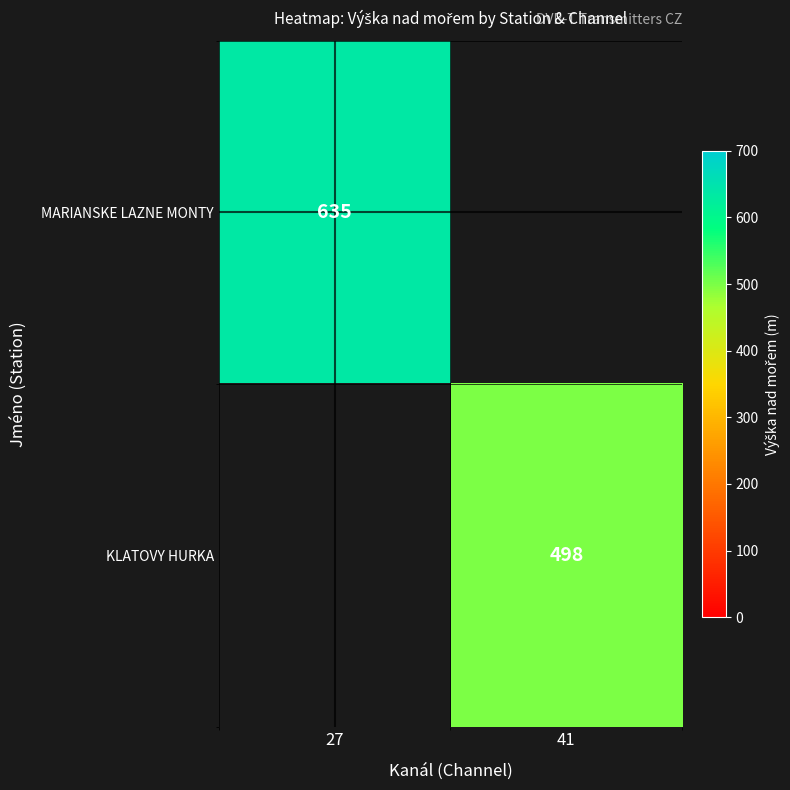

What is the minimum value shown in the chart?

498.0